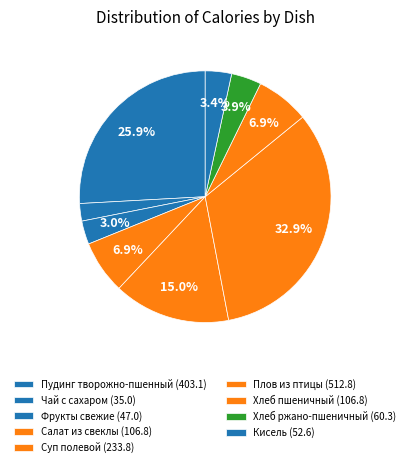

How many segments does this pie chart have?

9